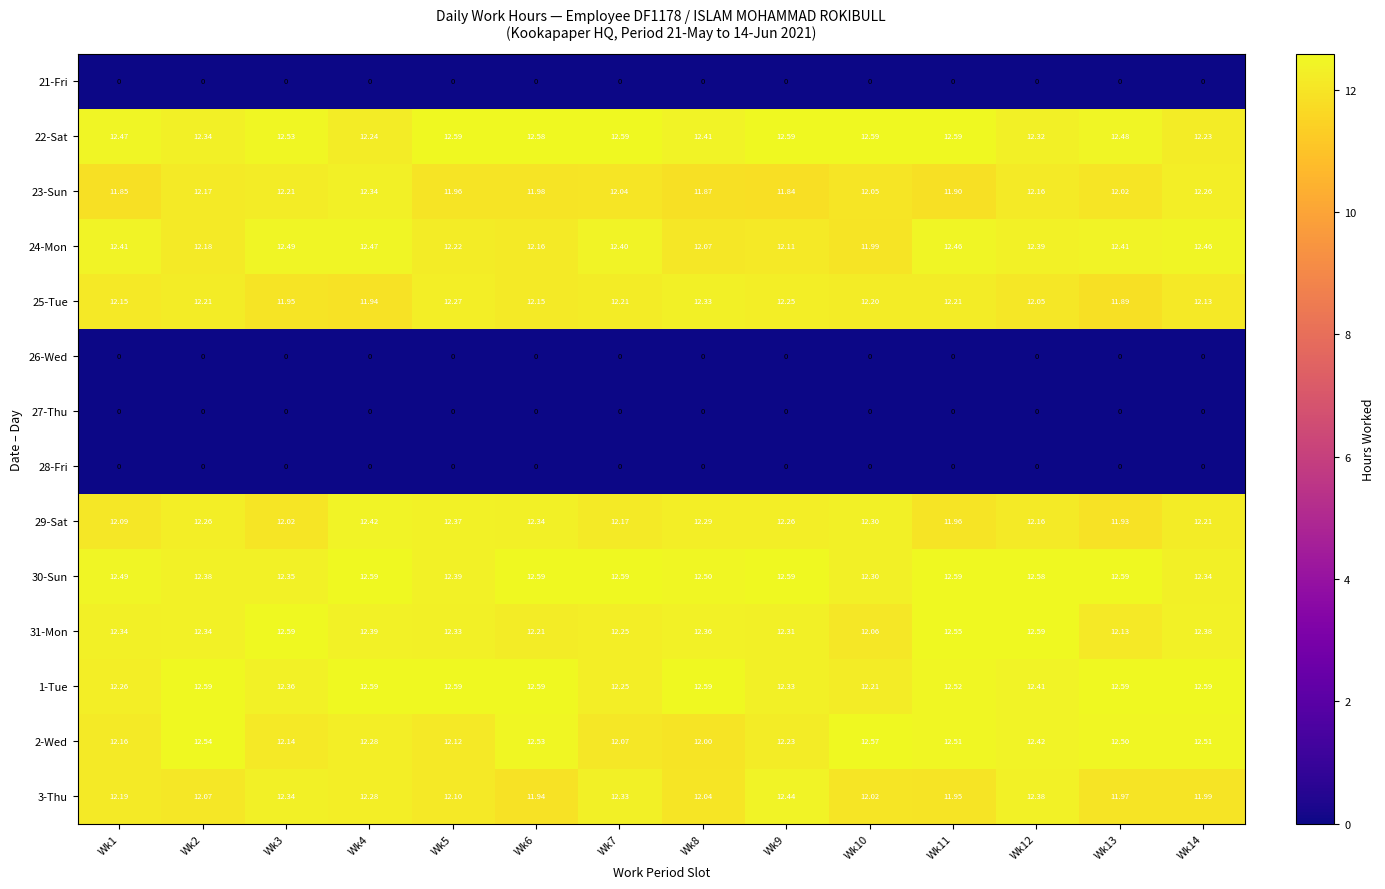

What is the total value across all series at Wk1?

122.4